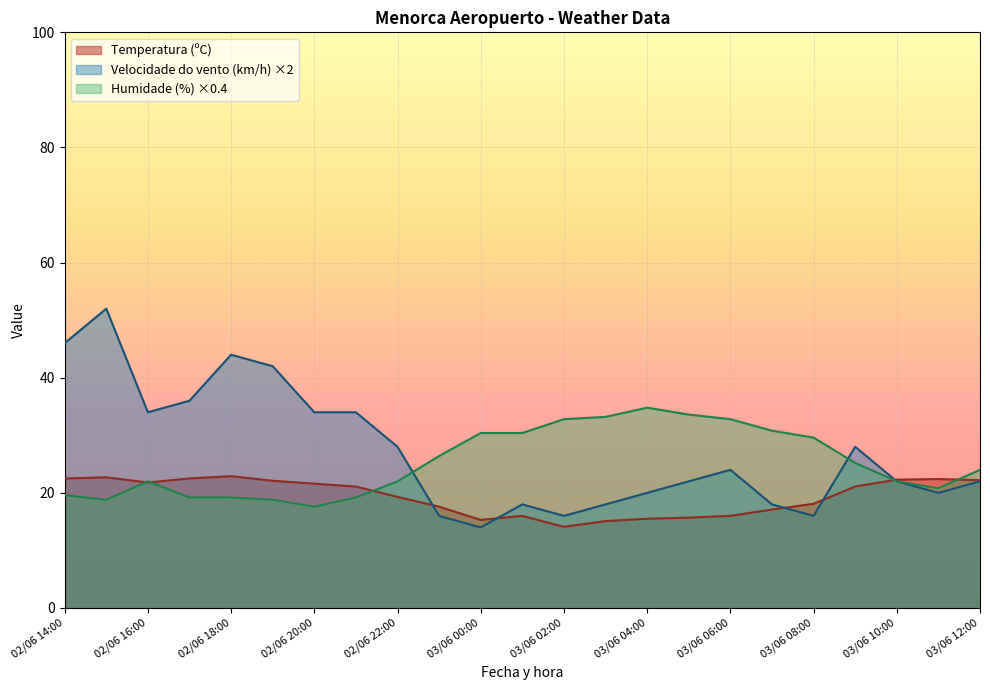

What is the sum of the Humidade (%) values at 02/06 18:00 and 02/06 14:00?

97.0